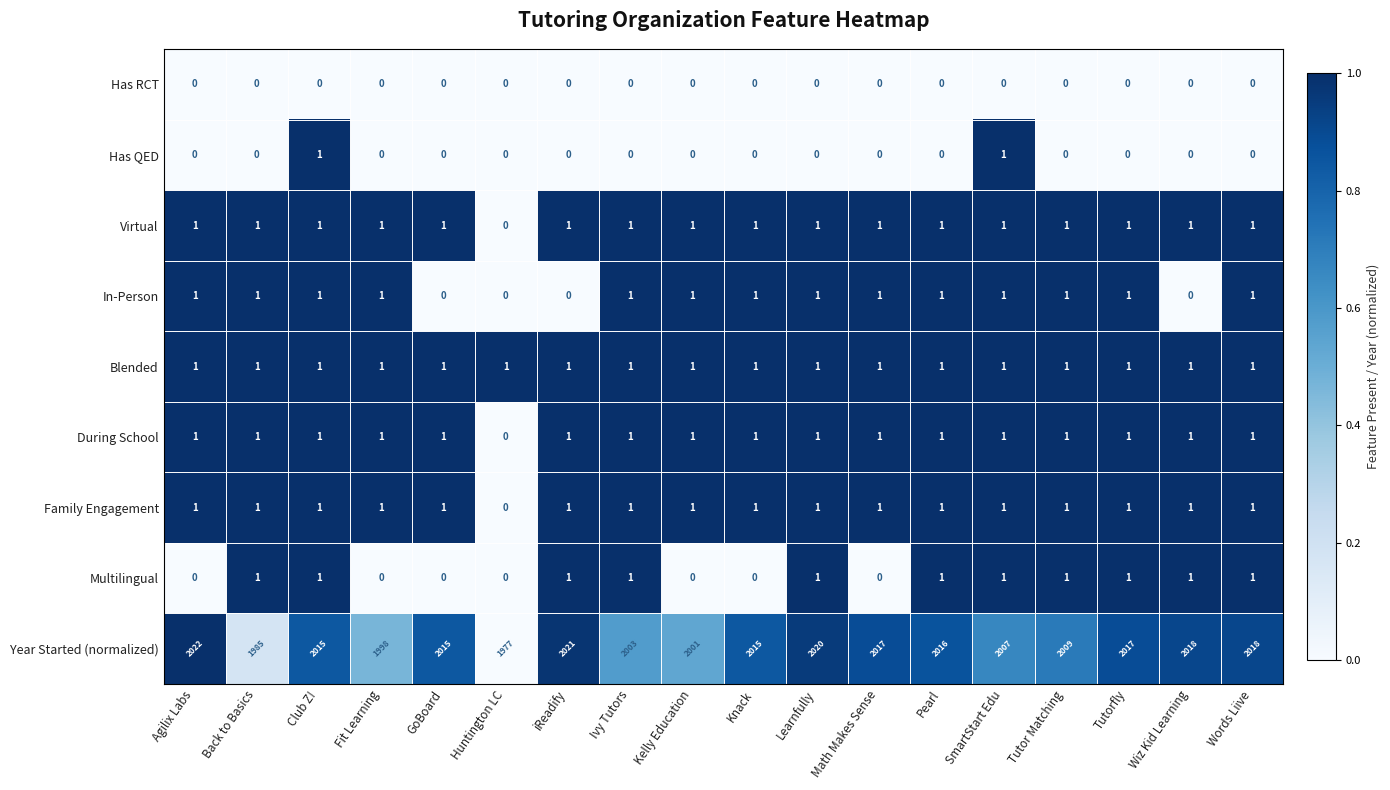

At which category does the chart reach its peak across all series?

Agilix Labs